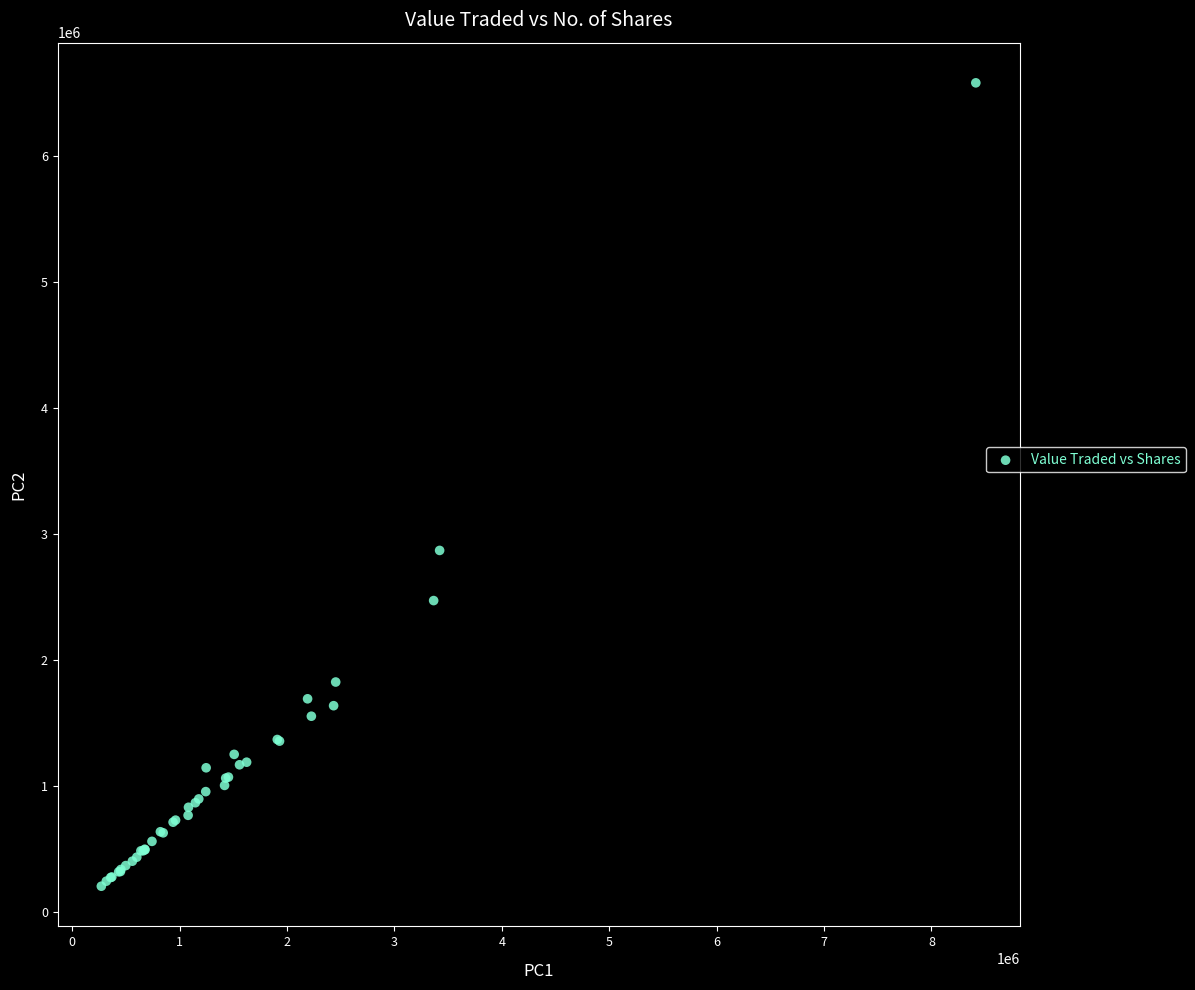

What Y value in the scatter plot is closest to 3393353?

2870390